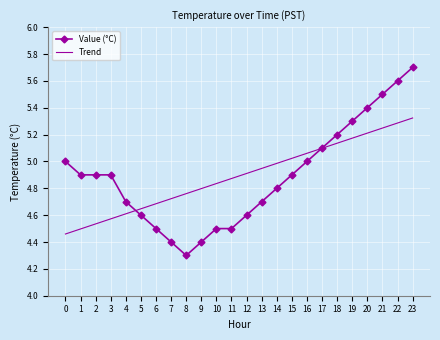

Which series has the largest range (max minus min)?

Value (°C)